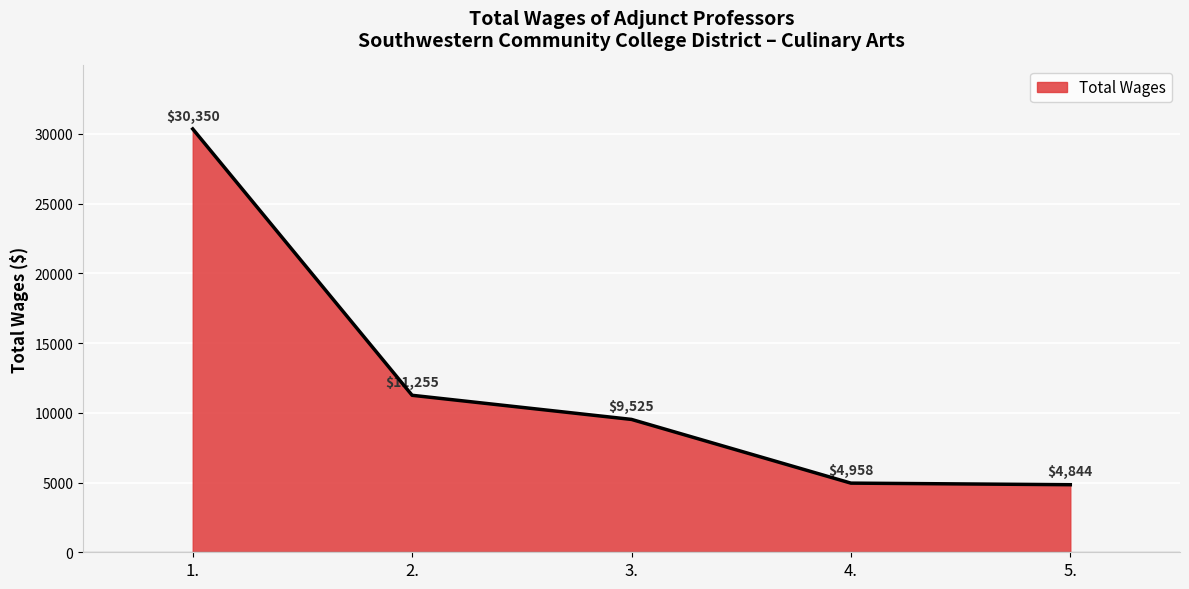

What is the ratio of the value at 3. to the value at 2.?

0.8